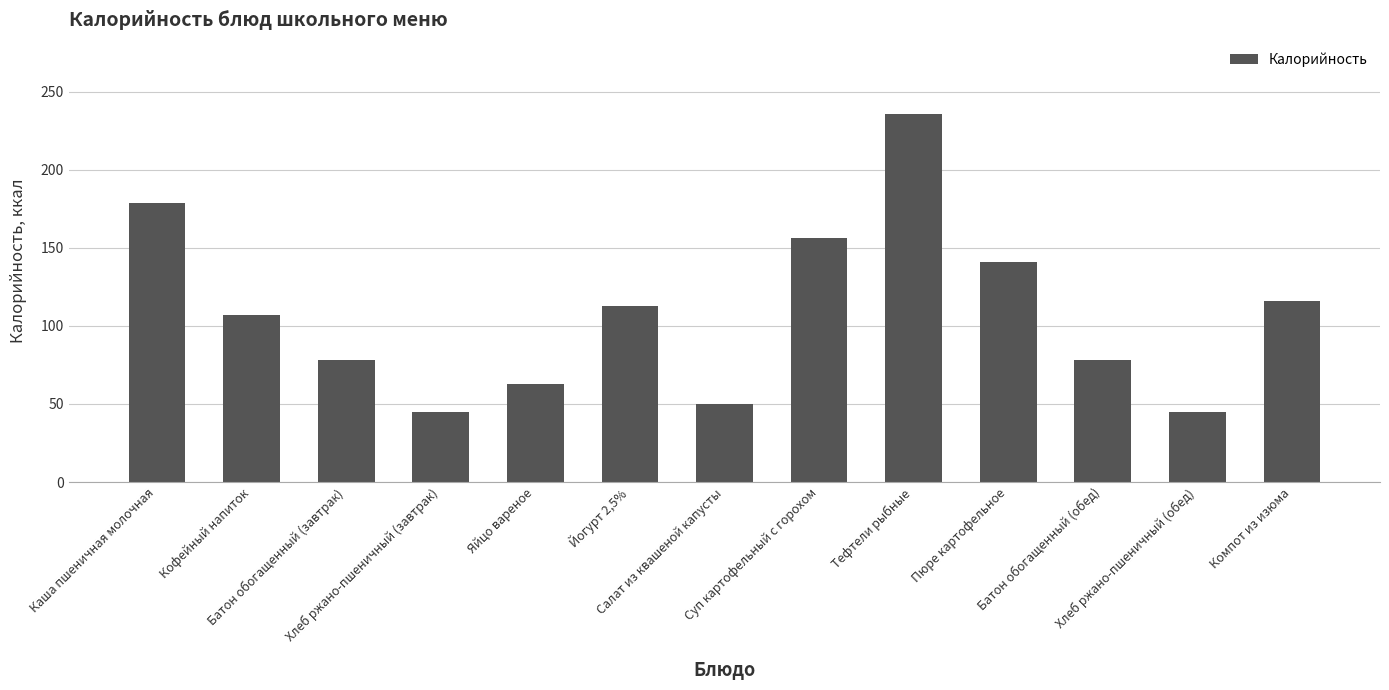

What is the minimum value shown in the chart?

45